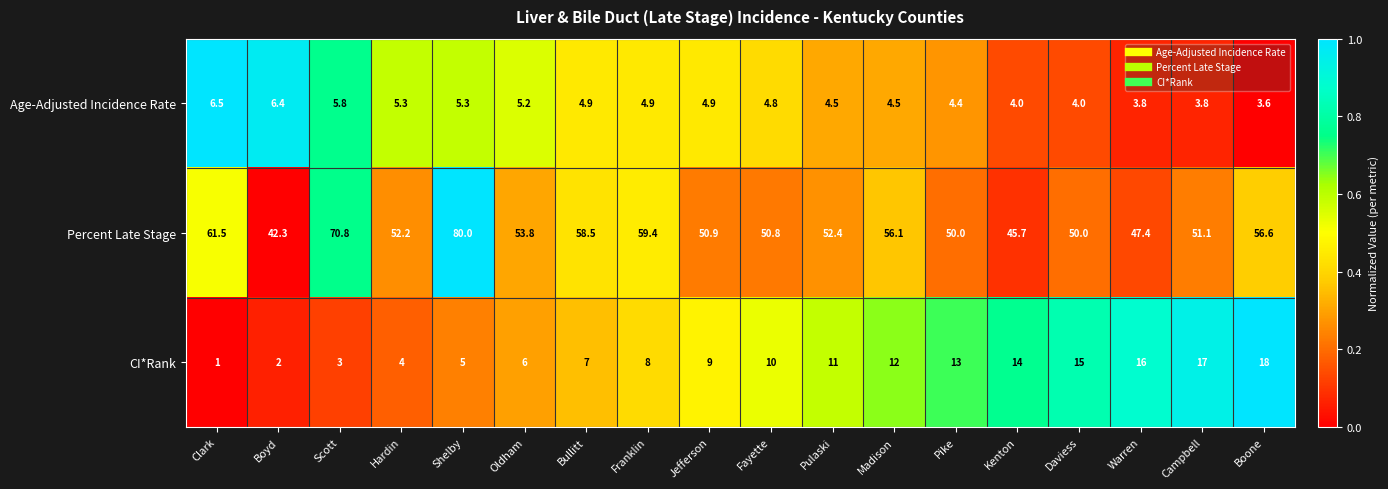

At how many categories does at least one series exceed 39?

18